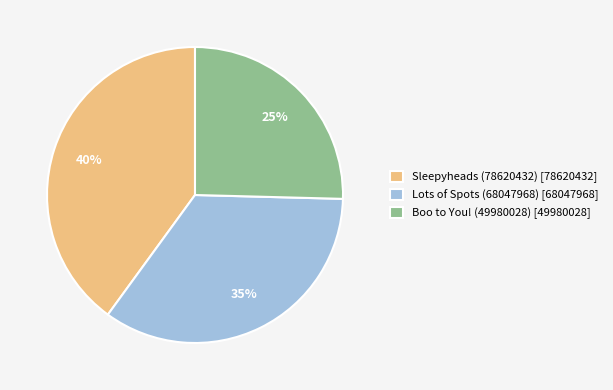

Count the number of slices in the pie.

3